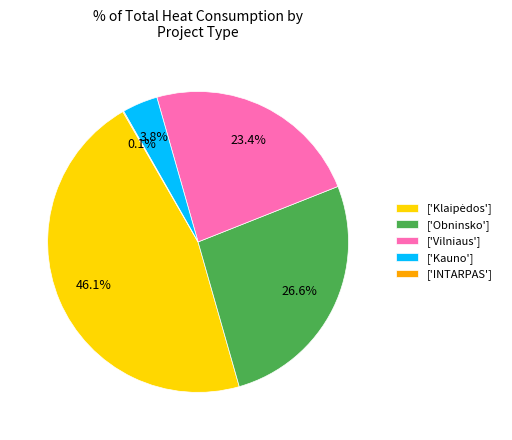

Does ['Vilniaus'] represent more than half of the total?

No